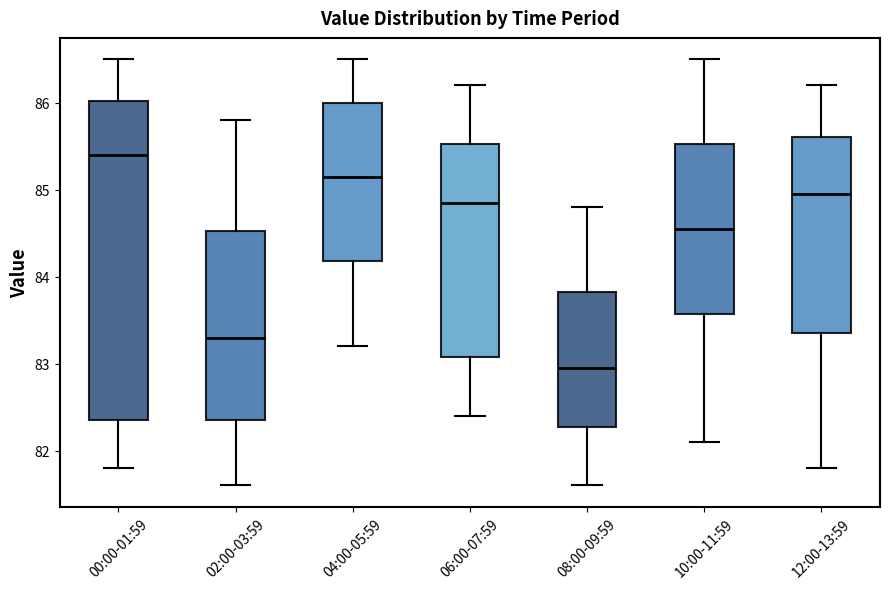

Where is the lower edge of the box for 04:00-05:59 on the y-axis? The values are not printed on the chart, so give them approximately, as read against the axis.

84.2